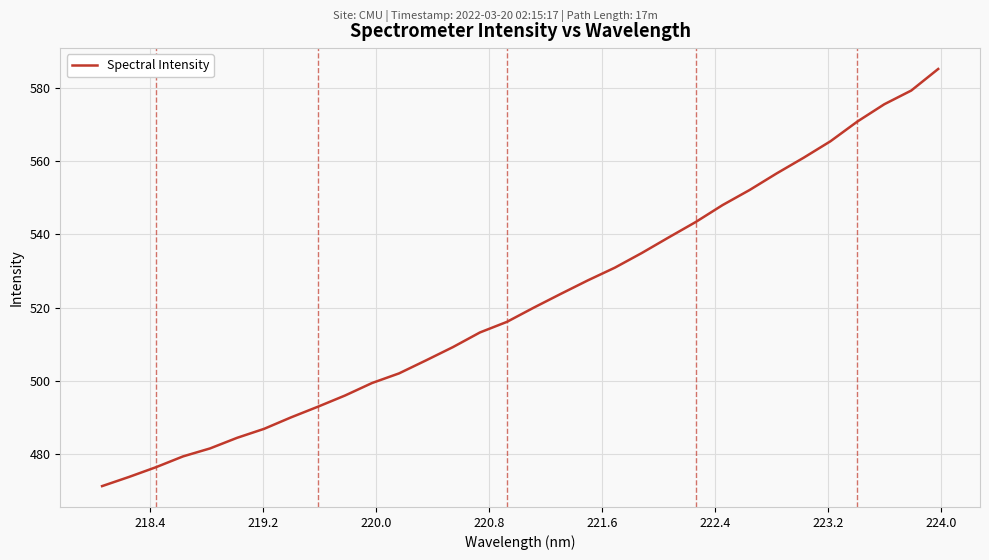

What is the greatest value displayed?

585.3